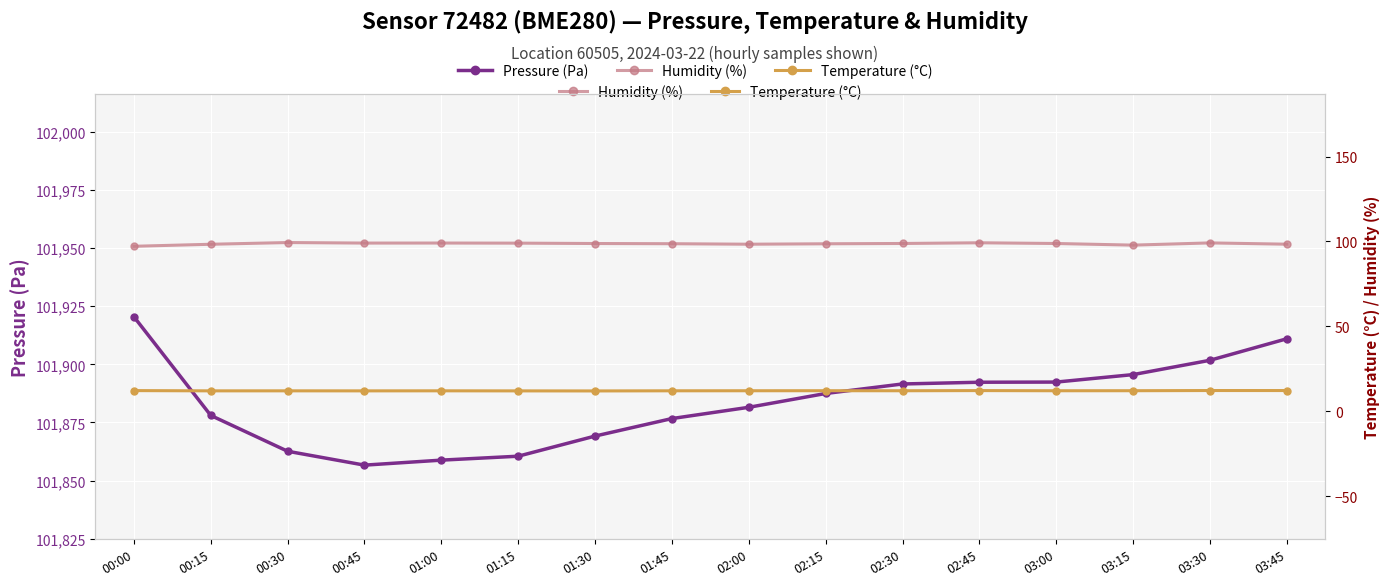

What is the difference between the maximum and minimum values in the Humidity (%) series?

2.2